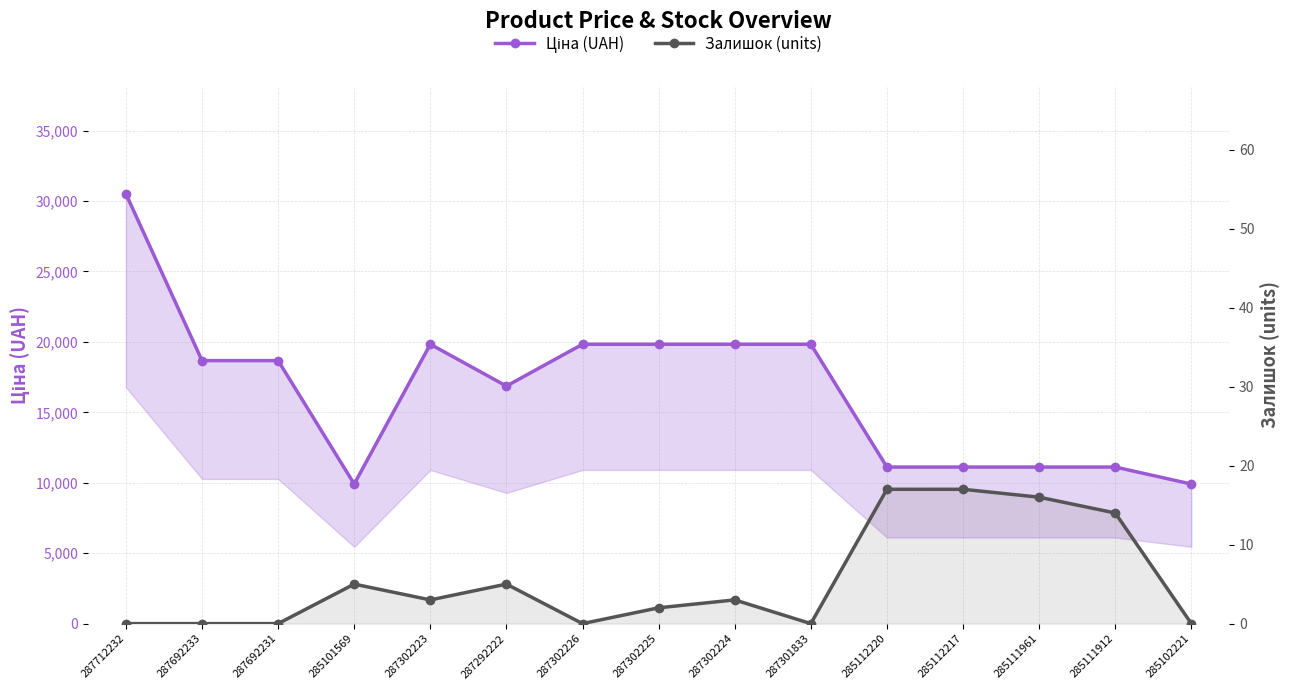

In Ціна (UAH), how many points are higher than both neighbors (excluding endpoints)?

1